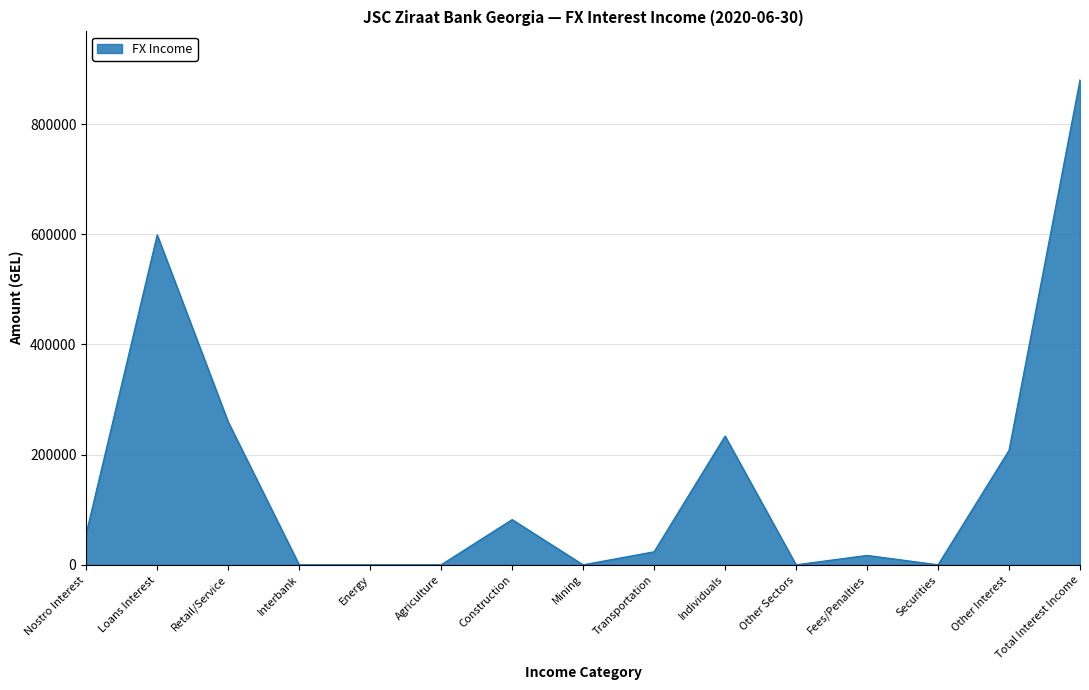

Where is the data nearest to the value 440087?

Loans Interest